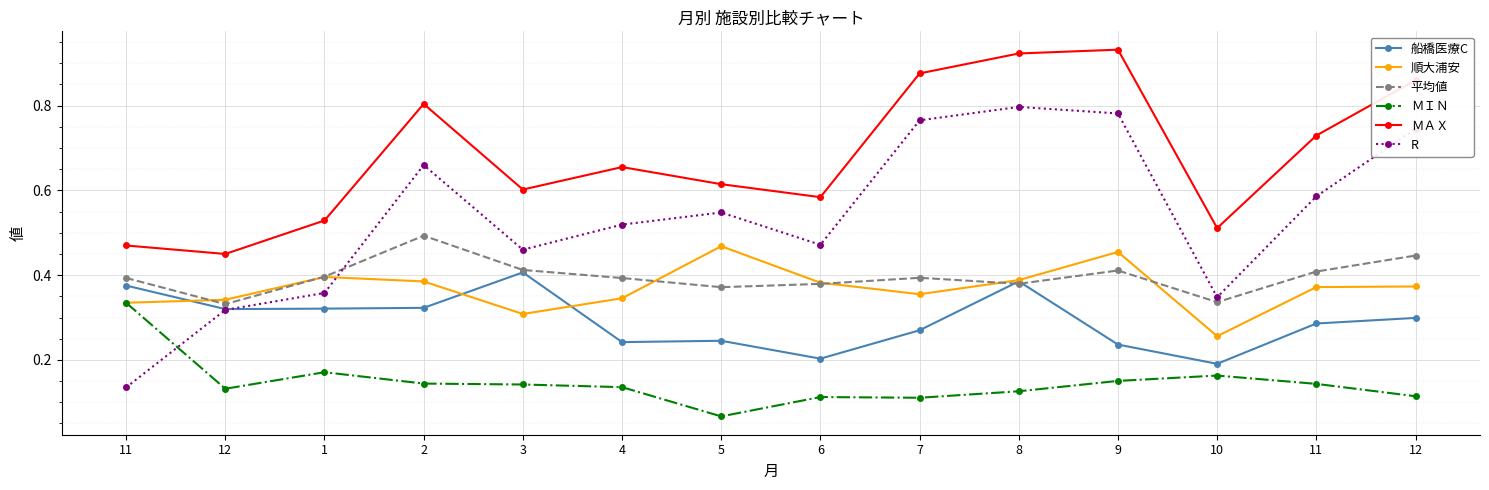

Count the R values in the range 0 to 1.

14